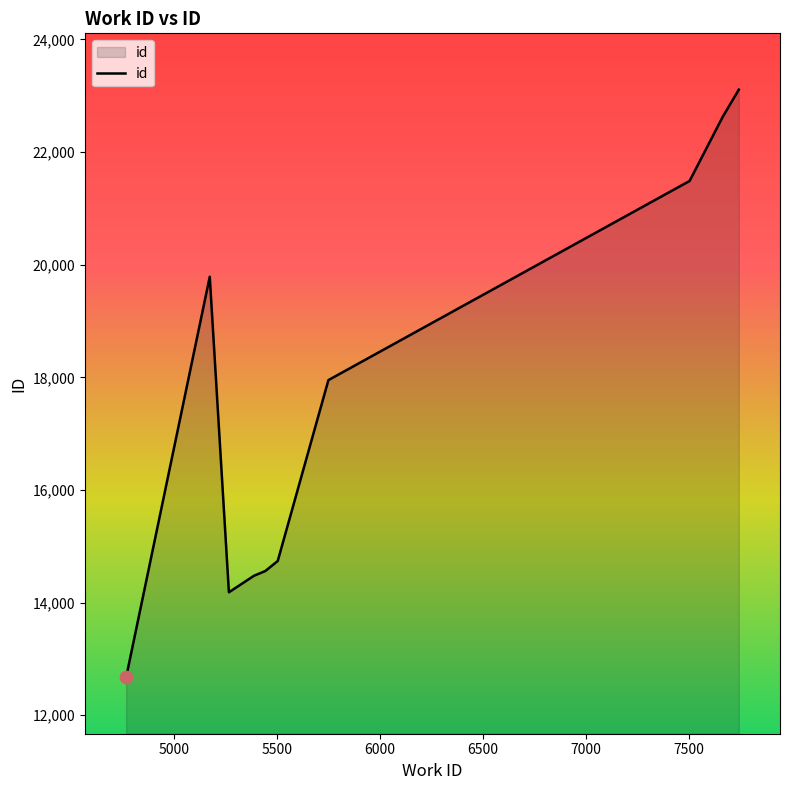

What is the greatest value displayed?

23109